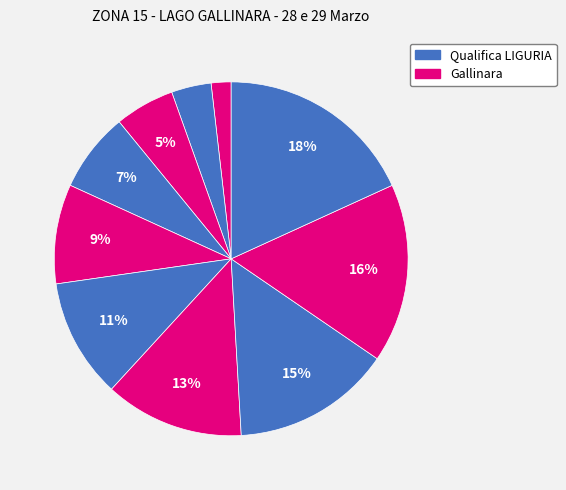

How many slices are in this pie chart?

10